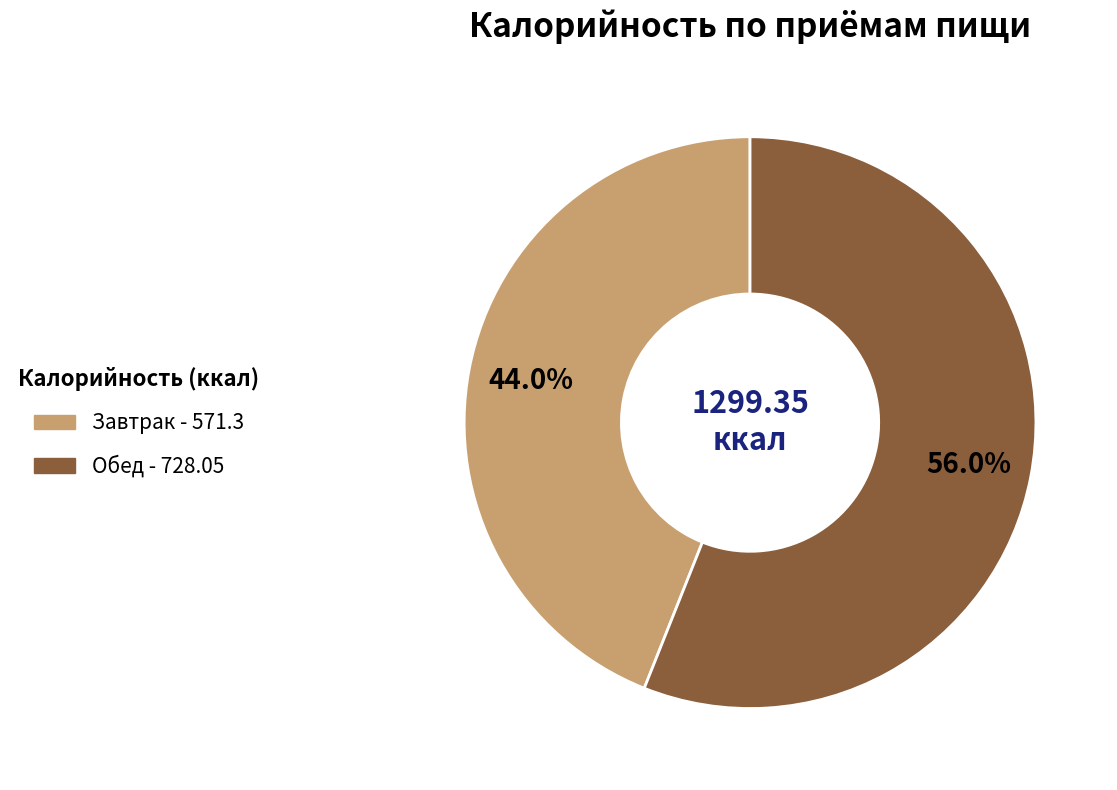

True or false: Завтрак accounts for 44% of the total.

True